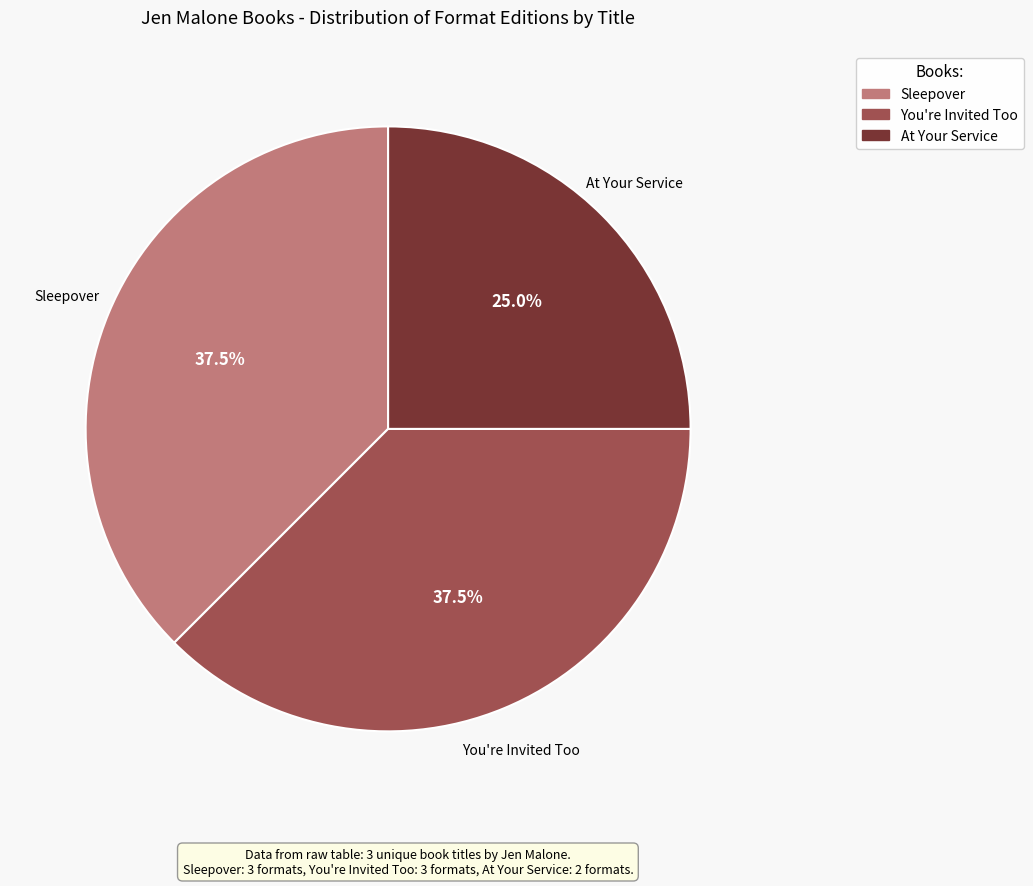

Approximately how many times larger is the value at You're Invited Too compared to At Your Service?

1.5